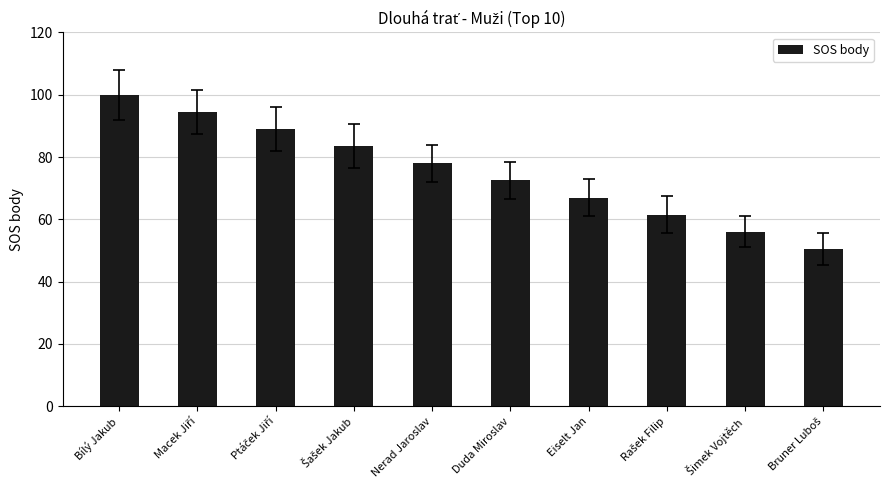

What is the label of the 1st bar from the left?

Bílý Jakub